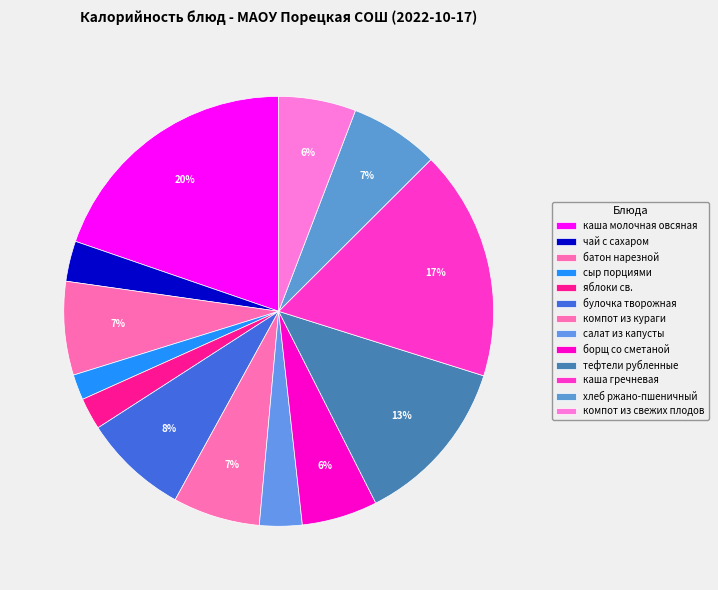

What is the change in value from сыр порциями to компот из кураги?

+87